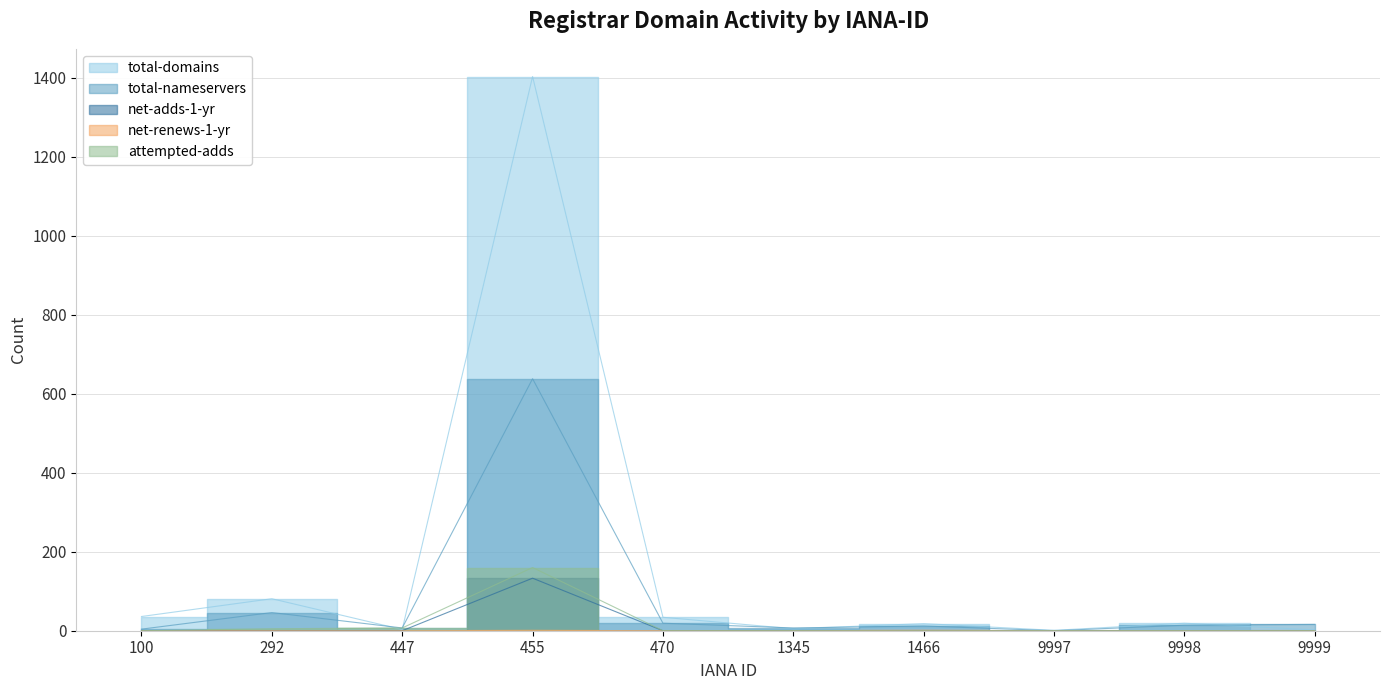

List the series in order of their peak value, lowest first.

net-renews-1-yr, net-adds-1-yr, attempted-adds, total-nameservers, total-domains